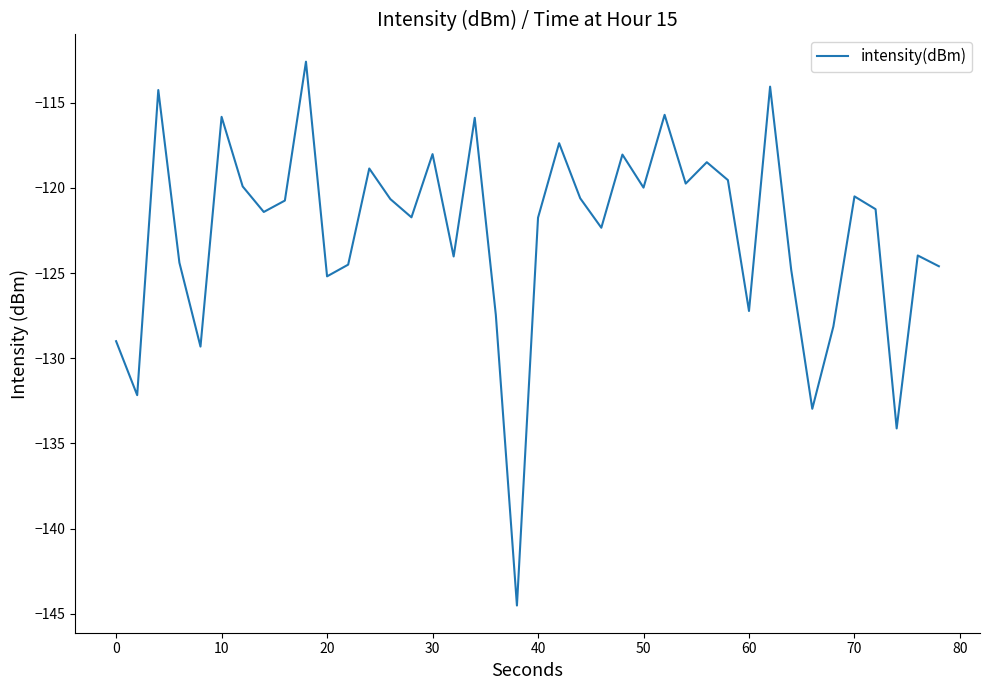

What is the difference between the maximum and minimum values?

31.9